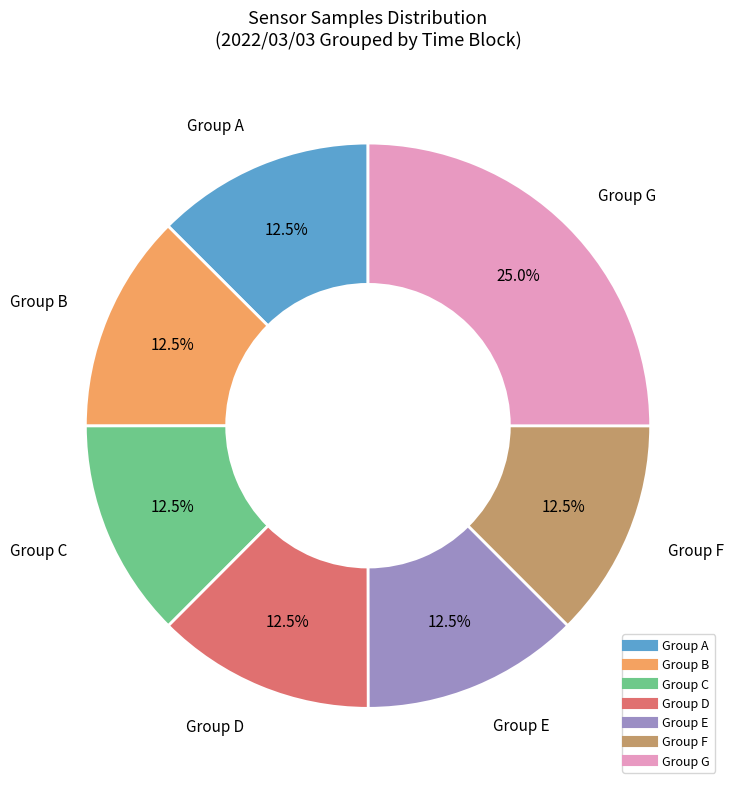

Is there any slice that represents more than half of the pie?

No